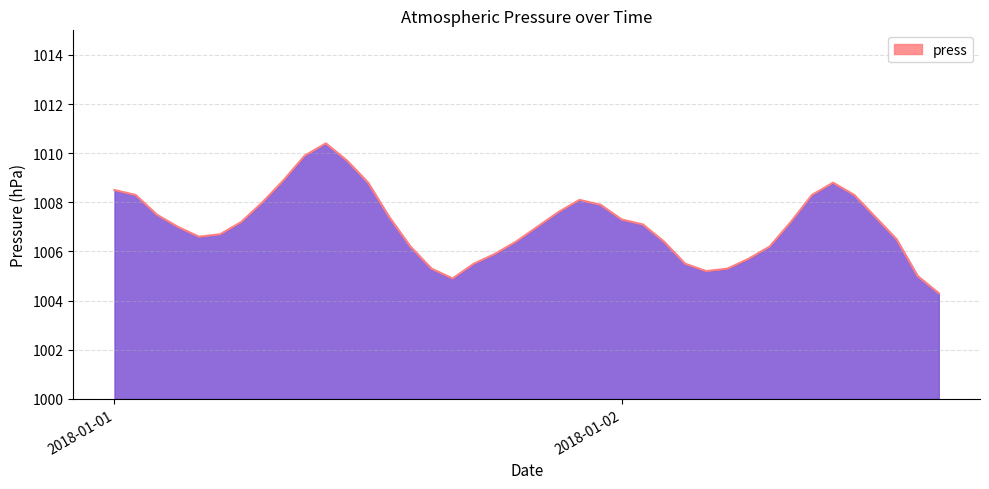

What is the minimum value shown in the chart?

1004.3